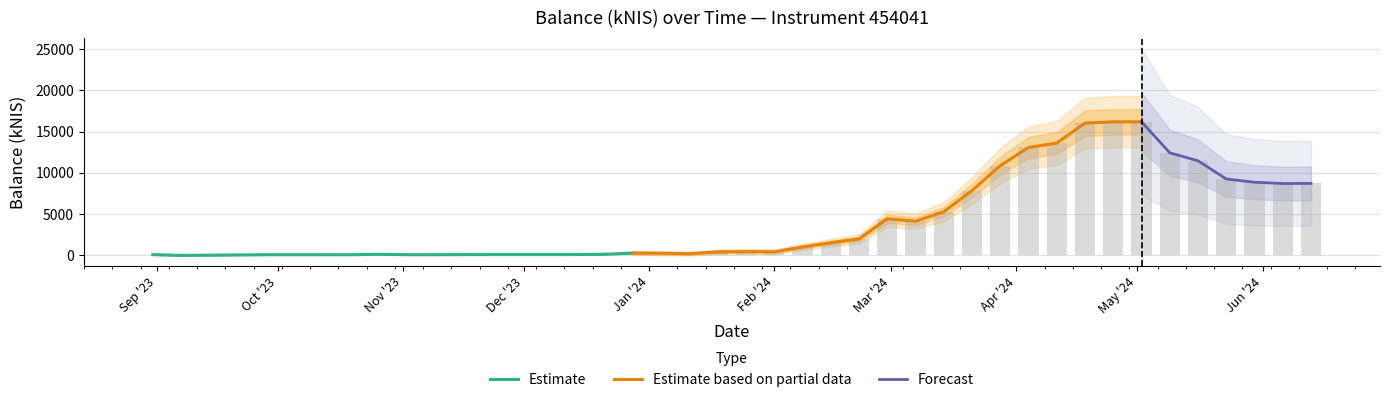

How many positive values are there?

39